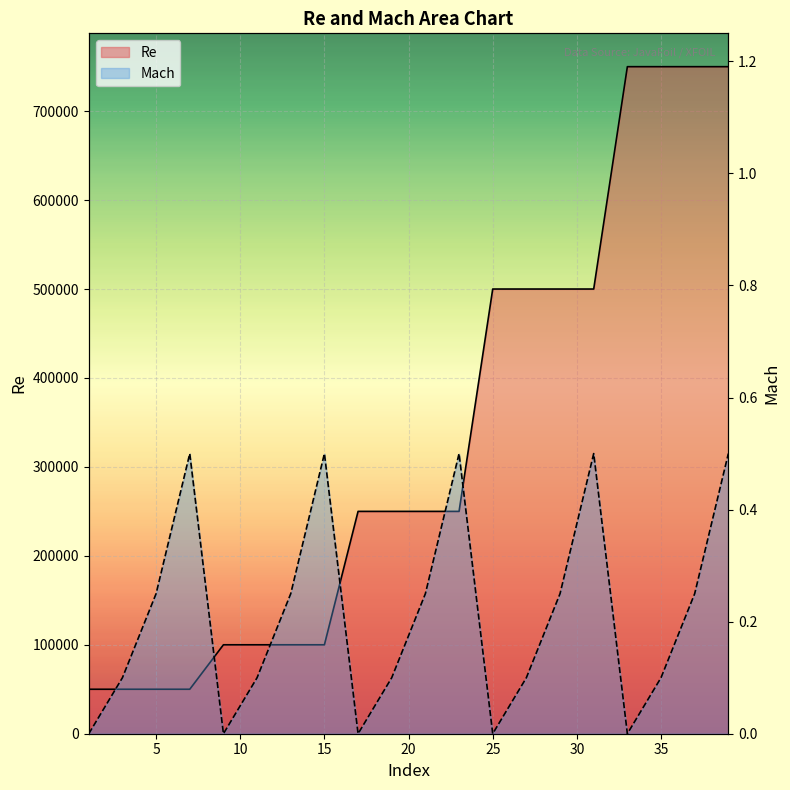

Rank the series at 3 from lowest to highest value.

Mach, Re